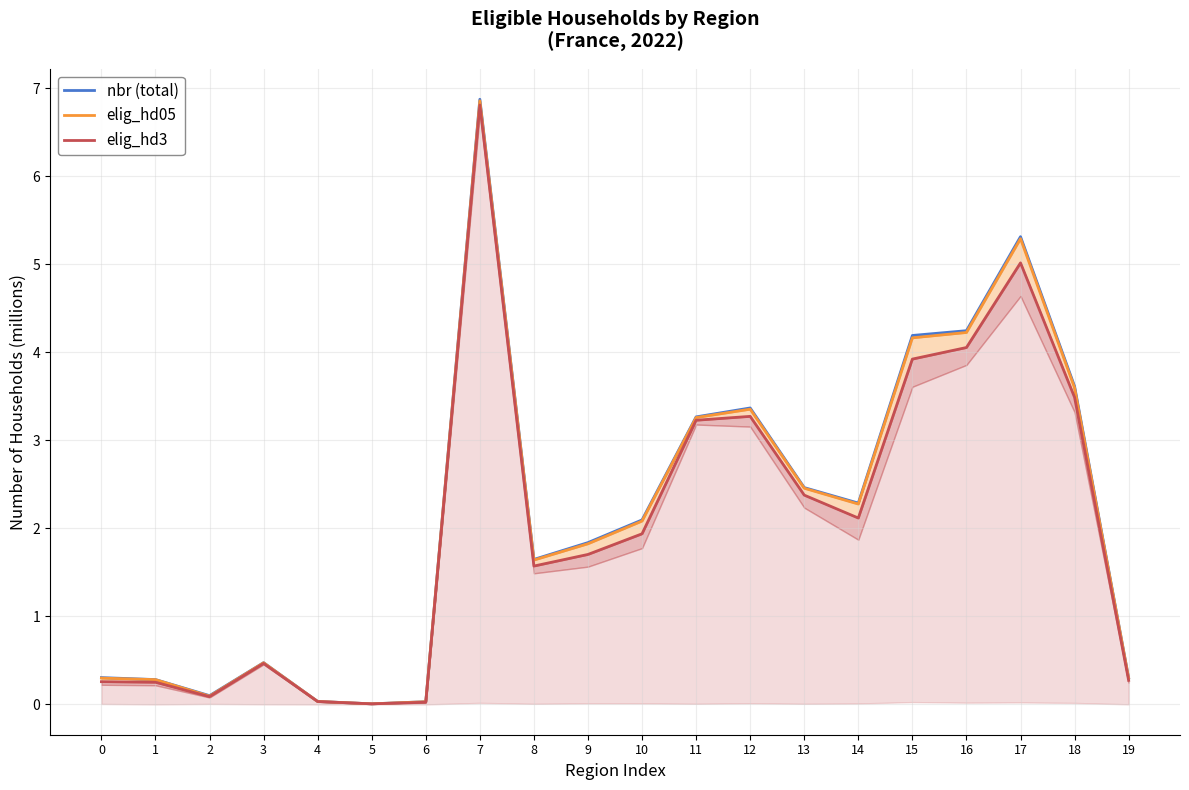

How many lines are shown in the chart?

3